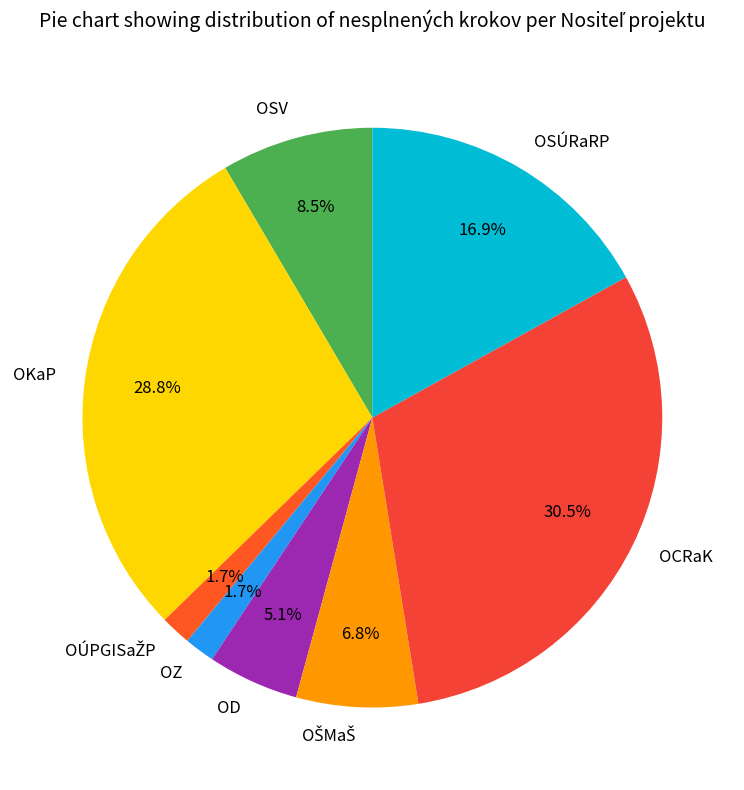

Does any single category account for the majority?

No